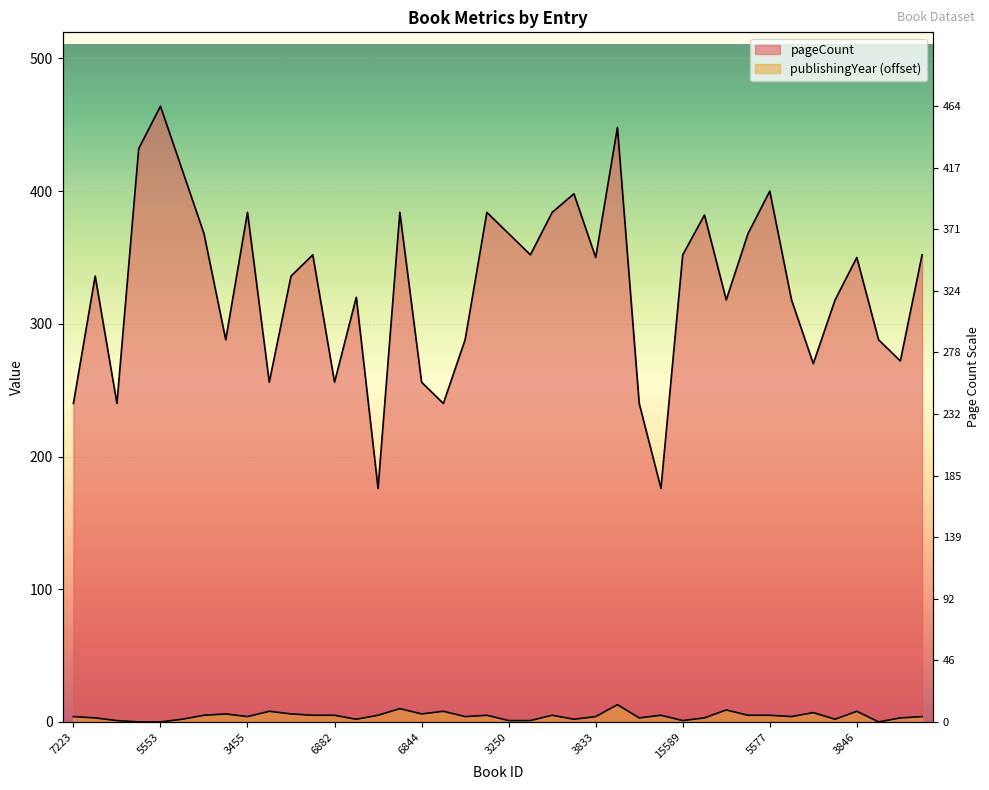

Which series has the widest spread of values?

pageCount